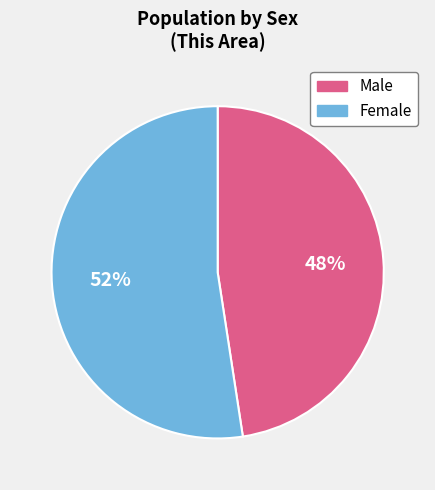

To the nearest percent, what percentage of the pie is Female?

52%